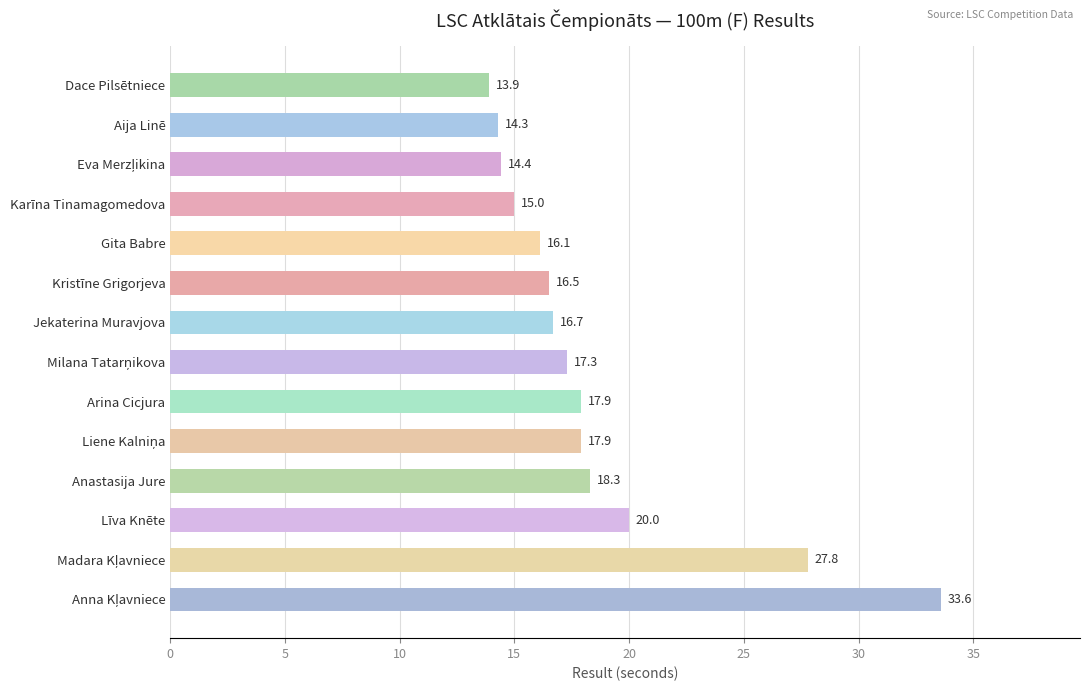

What is the sum of all values?

259.7